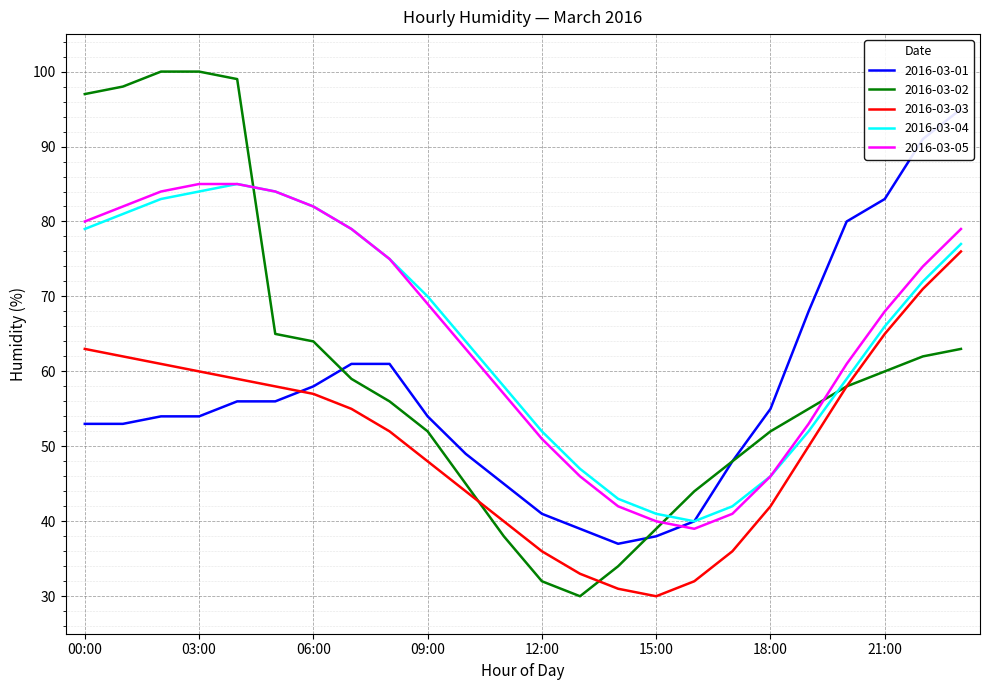

What are all the series names shown in the legend?

2016-03-01, 2016-03-02, 2016-03-03, 2016-03-04, 2016-03-05